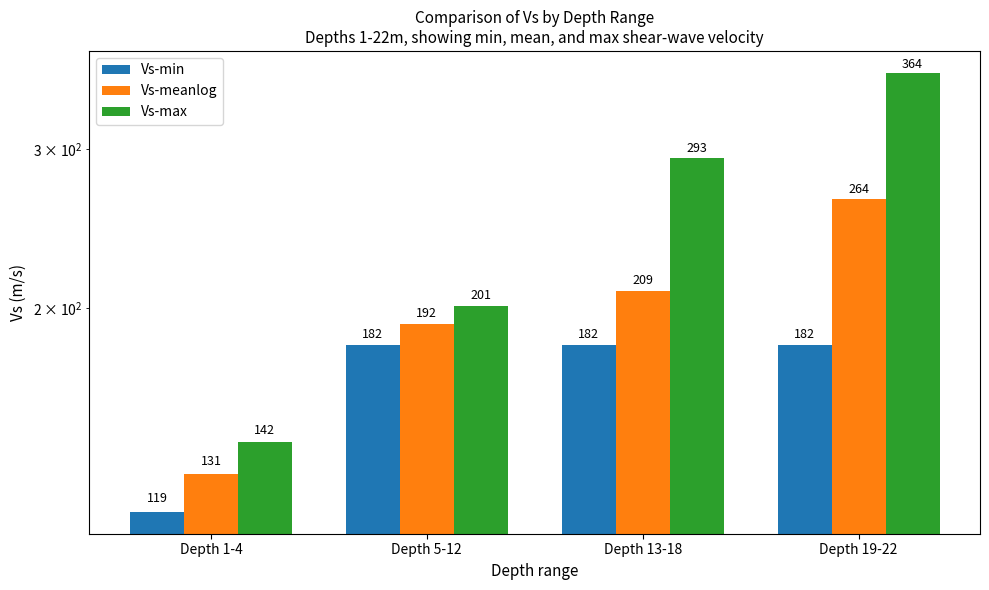

What position from the left is Depth 5-12?

2